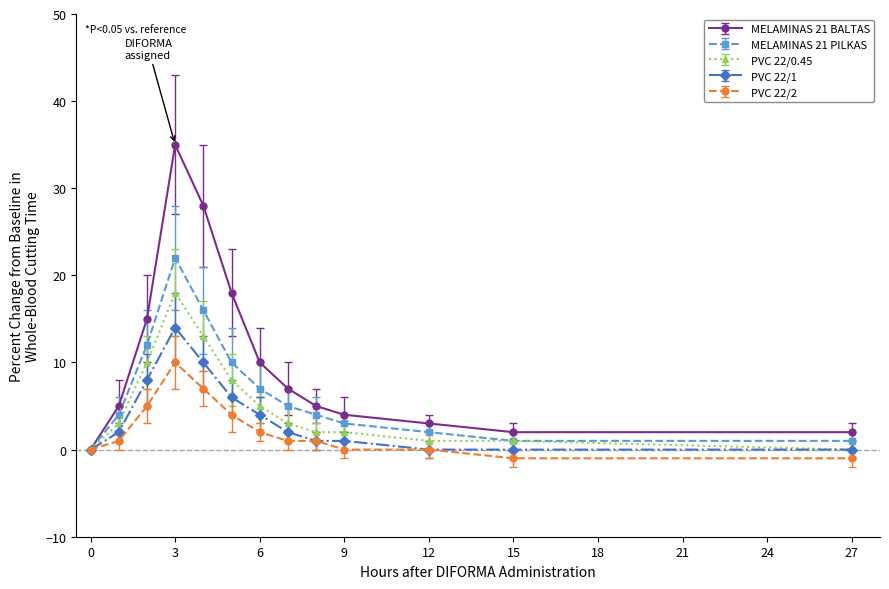

Does the chart display data point markers on the line(s)?

Yes